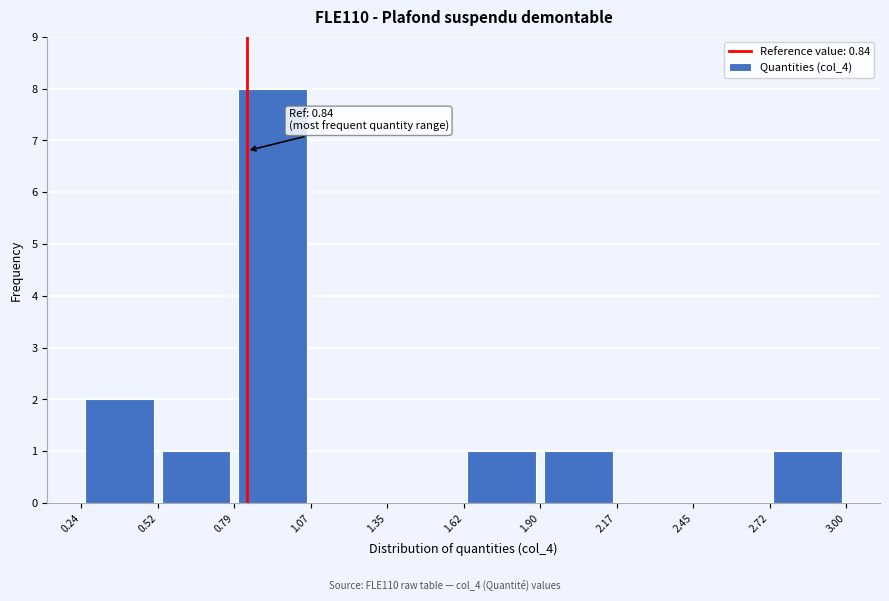

Which range on the x-axis has the tallest bar?

0.79 to 1.07